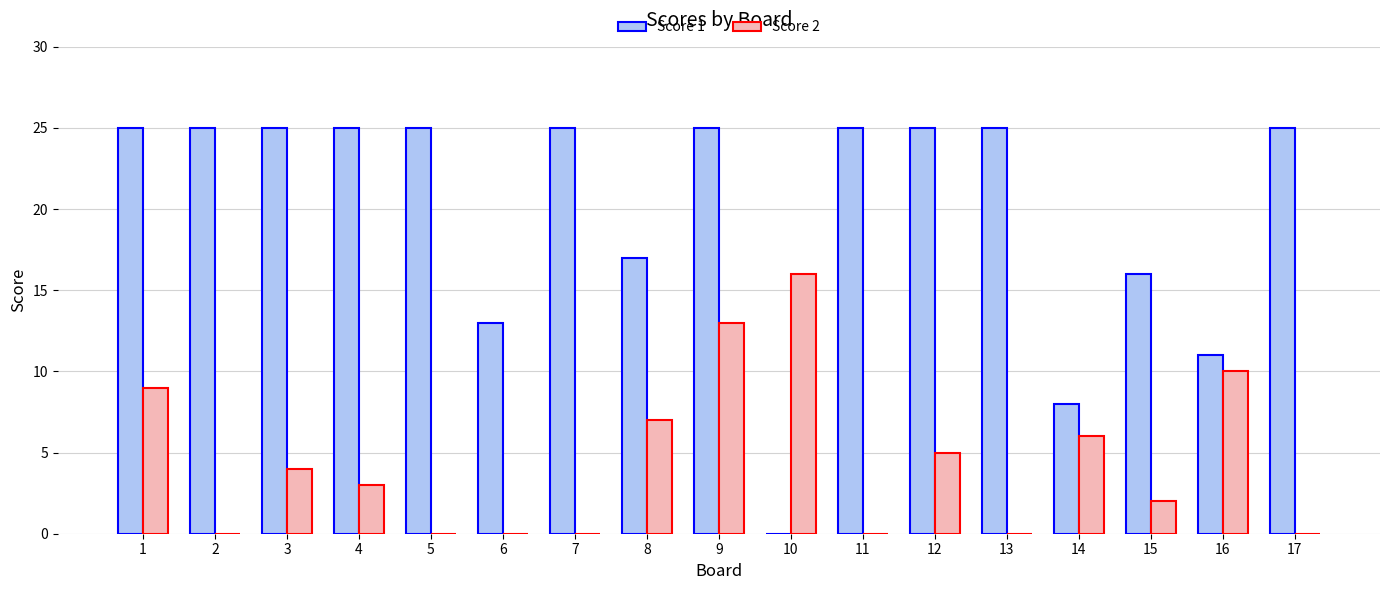

What is the maximum value shown in the chart?

25